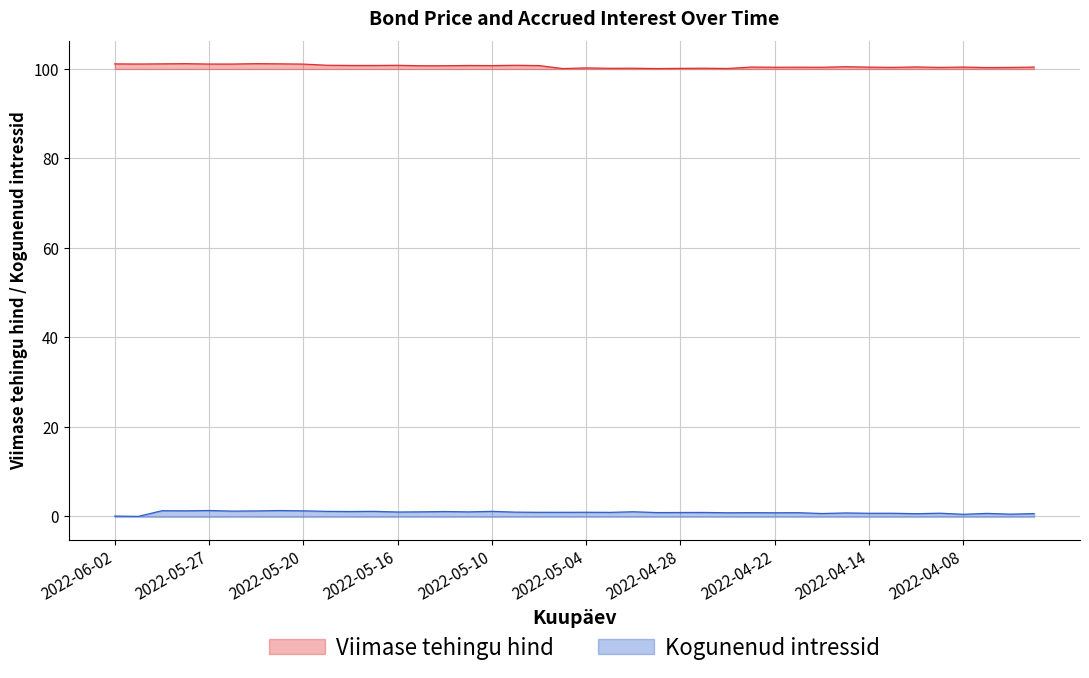

What is the label of the 24th point from the left?

2022-04-29